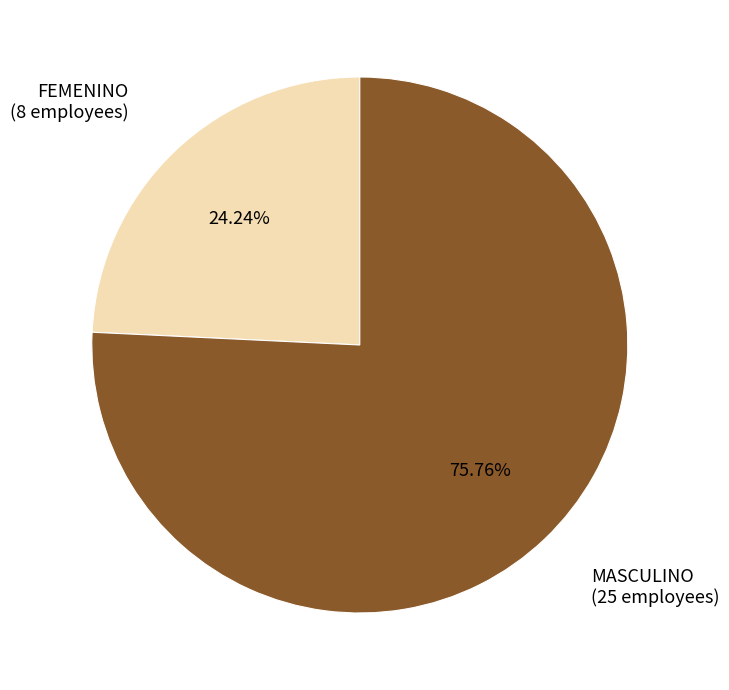

Is there any slice that represents more than half of the pie?

Yes